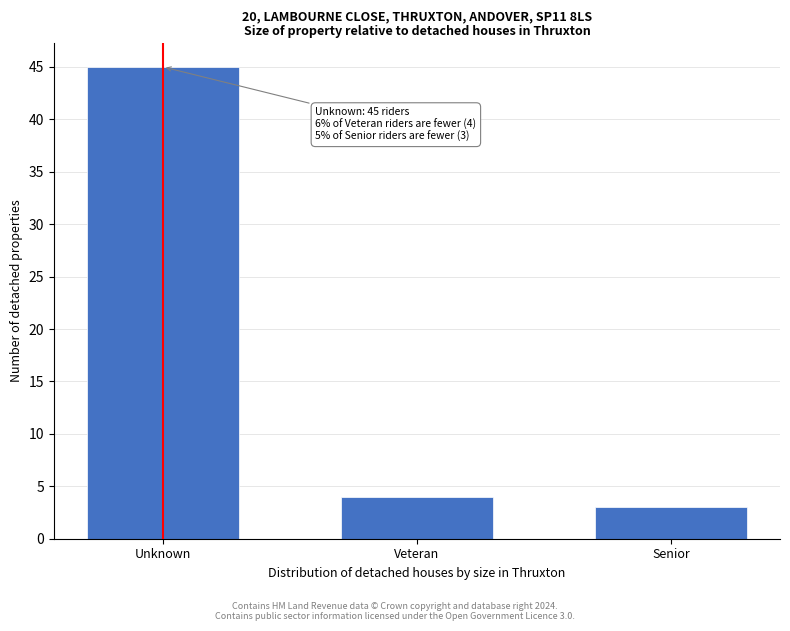

Reading left to right, list all the values displayed in this chart.

Unknown=45	Veteran=4	Senior=3